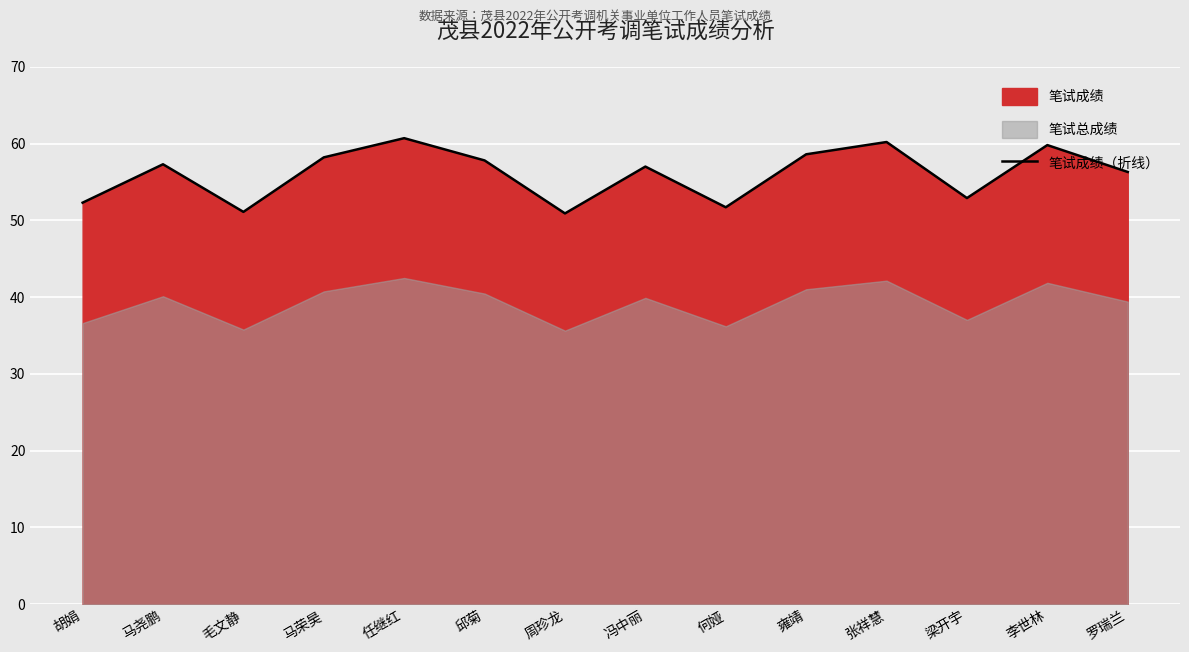

At which label does the data first exceed 57?

马尧鹏